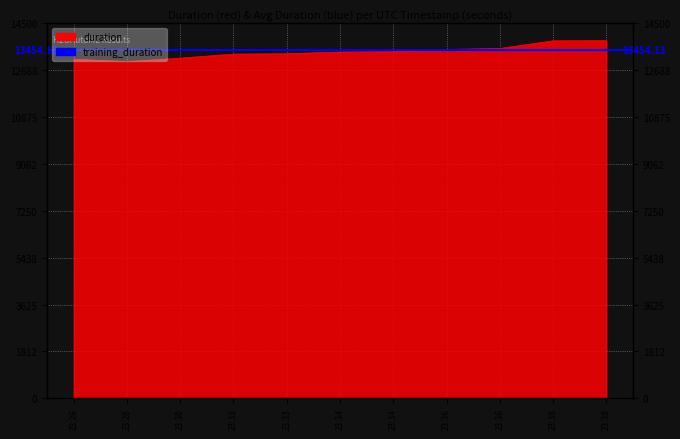

Rank the categories by value from lowest to highest.

23:28, 23:26, 23:30, 23:33, 23:33, 23:34, 23:34, 23:36, 23:36, 23:38, 23:38